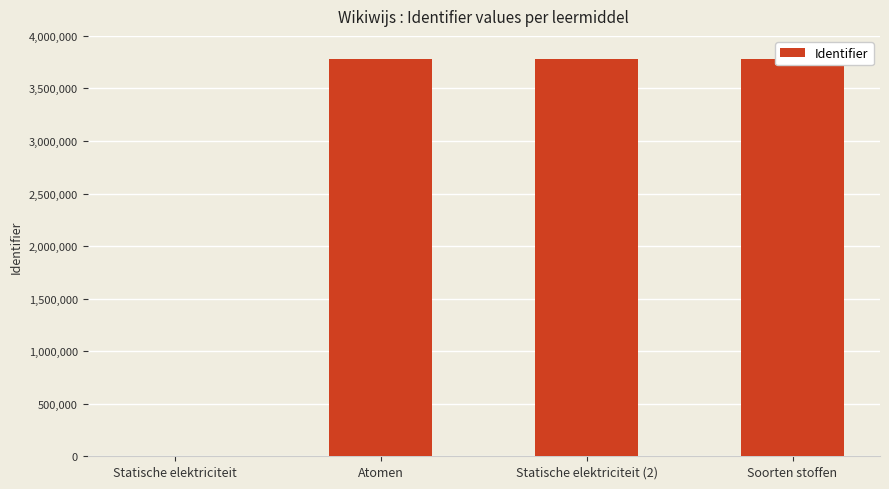

Are the bars grouped side by side (vs. stacked)?

No